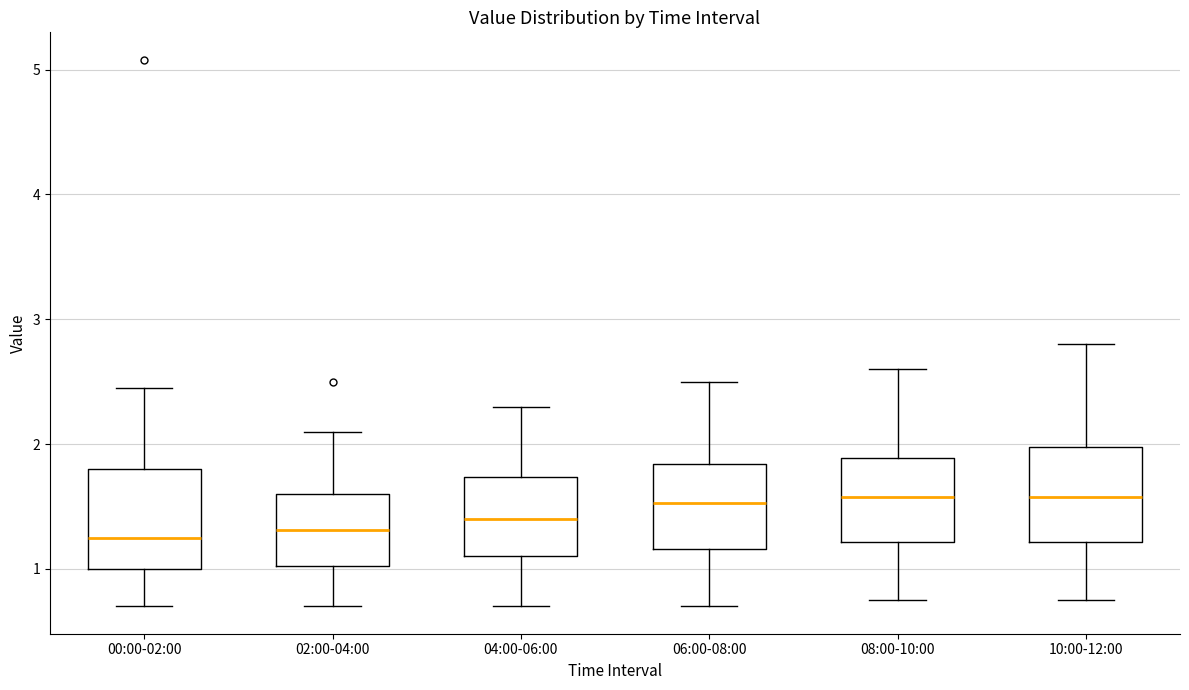

Reading left to right, read every box against the y-axis: the position of its median line, the range the box covers, and the ends of its whiskers. The values are not printed on the chart, so give them approximately, as read against the axis.

00:00-02:00: median 1.3, box 1.0 to 1.8, whiskers 0.7 to 2.5
02:00-04:00: median 1.3, box 1.0 to 1.6, whiskers 0.7 to 2.1
04:00-06:00: median 1.4, box 1.1 to 1.7, whiskers 0.7 to 2.3
06:00-08:00: median 1.5, box 1.2 to 1.8, whiskers 0.7 to 2.5
08:00-10:00: median 1.6, box 1.2 to 1.9, whiskers 0.8 to 2.6
10:00-12:00: median 1.6, box 1.2 to 2.0, whiskers 0.8 to 2.8